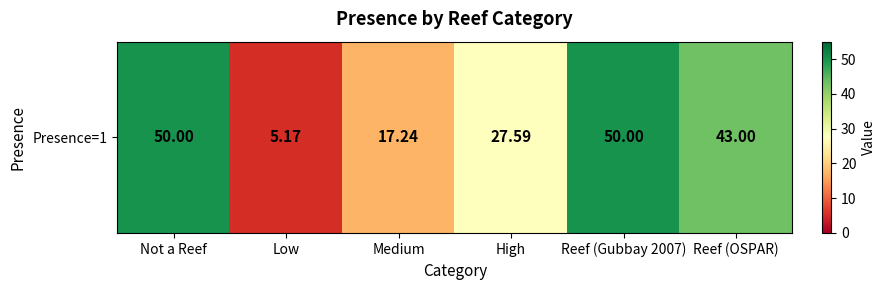

List the labels in order of value, smallest first.

Low, Medium, High, Reef (OSPAR), Not a Reef, Reef (Gubbay 2007)